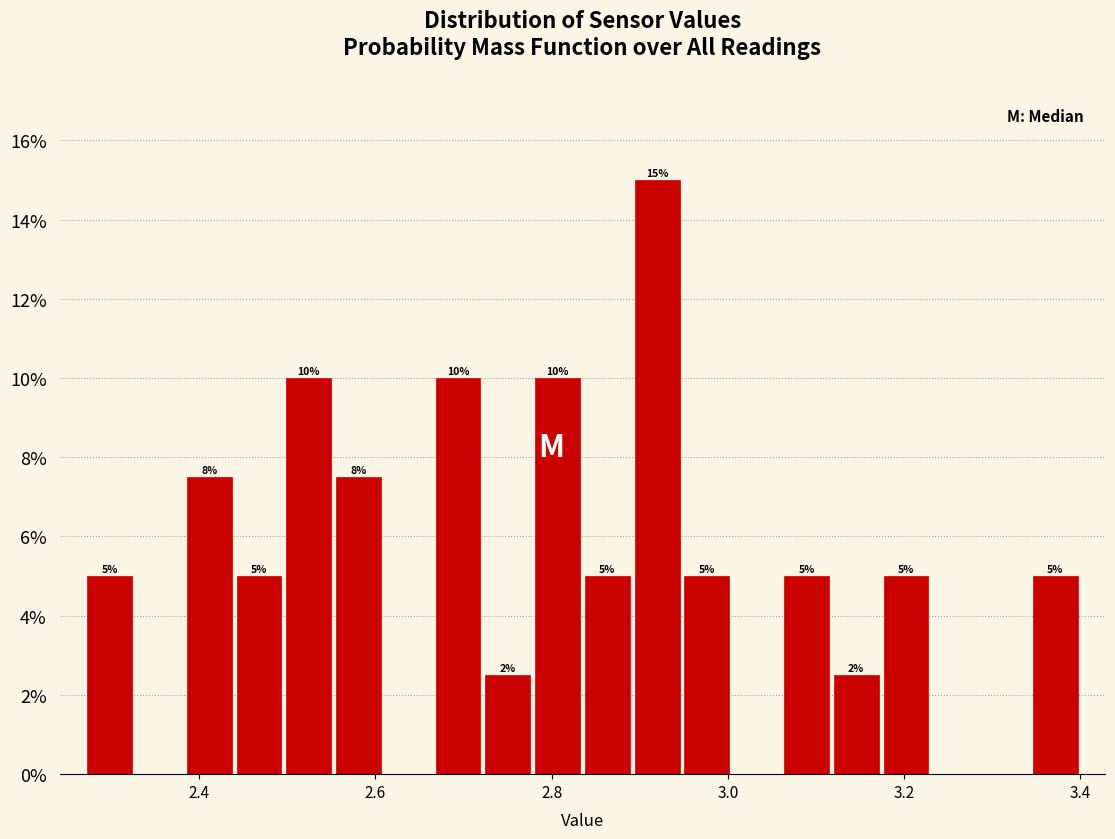

Around what value on the x-axis is the tallest bar? Give the approximate position of its centre, as read against the axis.

2.92